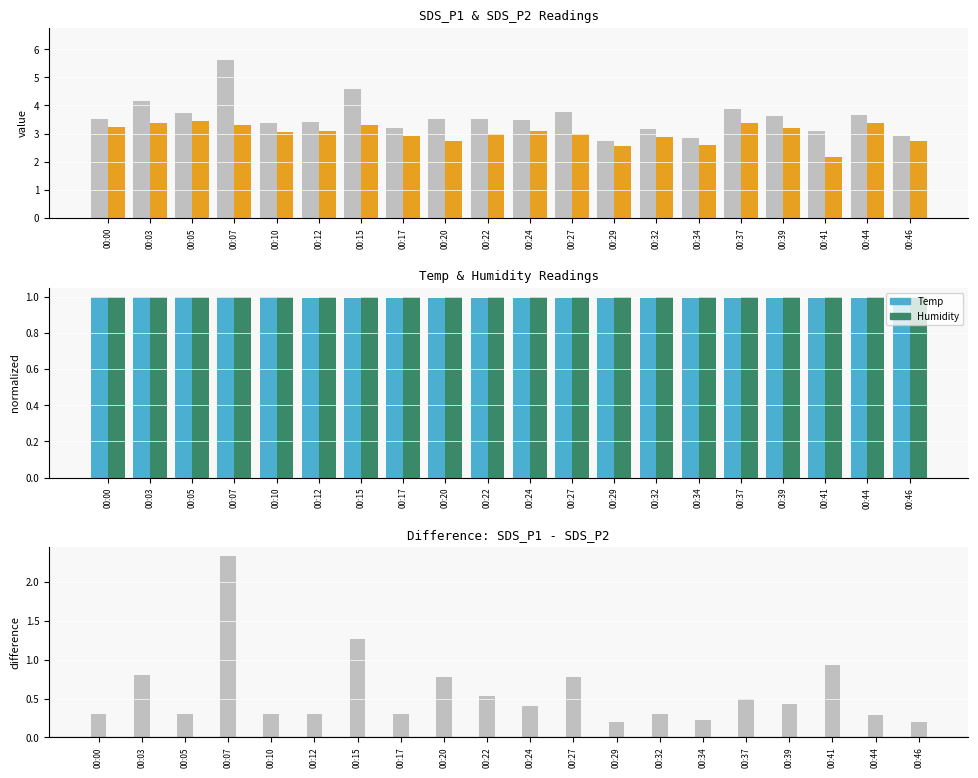

What is the minimum value for SDS_P1?

2.8